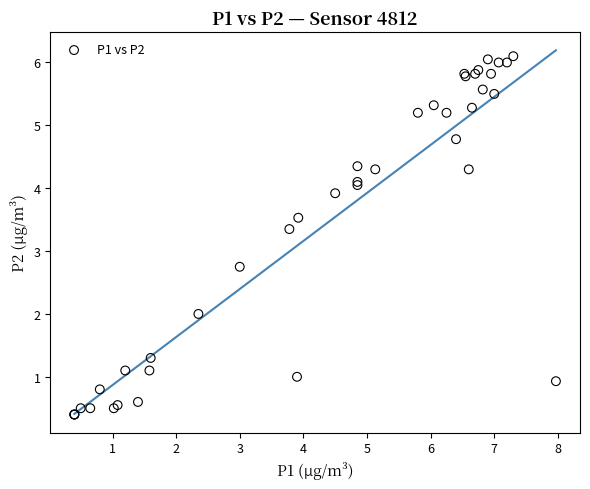

What Y value in the scatter plot is closest to 3?

2.8